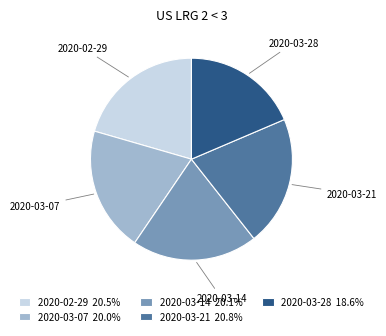

True or false: 2020-03-07 accounts for 20% of the total.

True